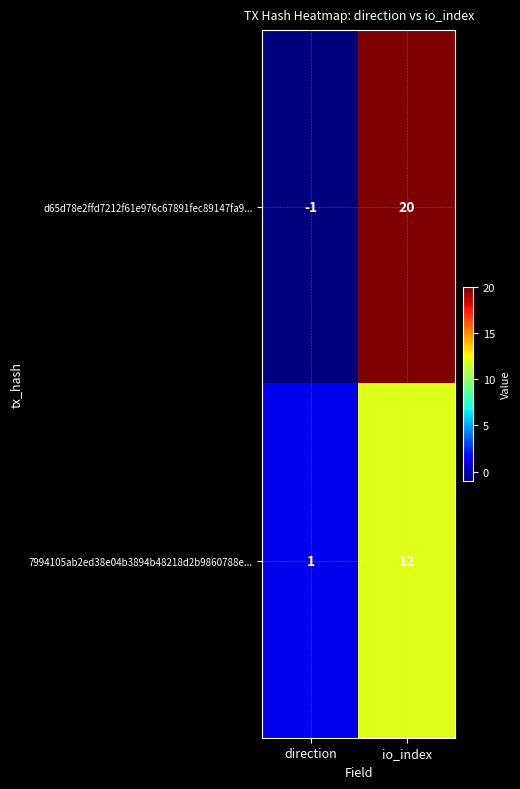

What is the spread (max minus min) of values at direction?

2